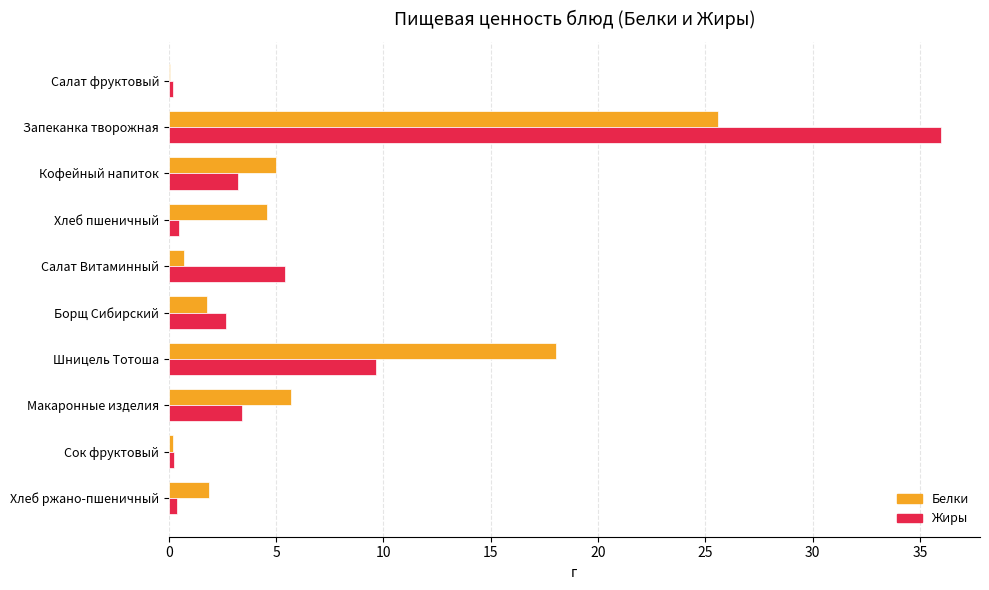

What is the total value across all series at Запеканка творожная?

61.6